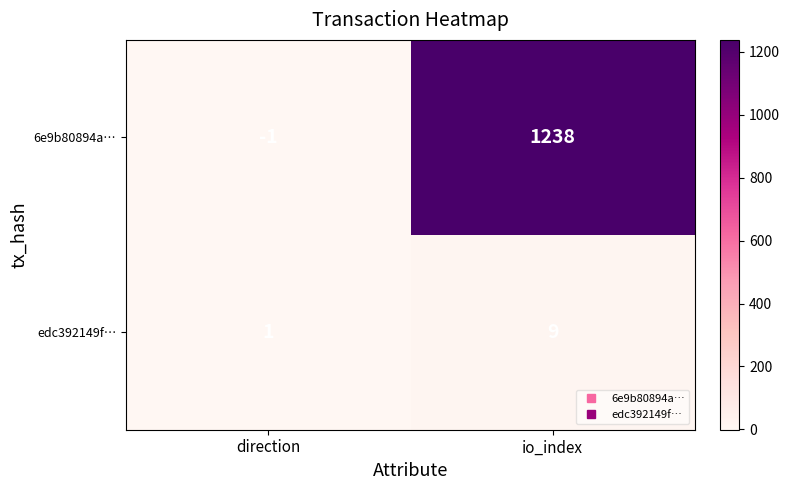

What is the maximum value for 6e9b80894a…?

1238